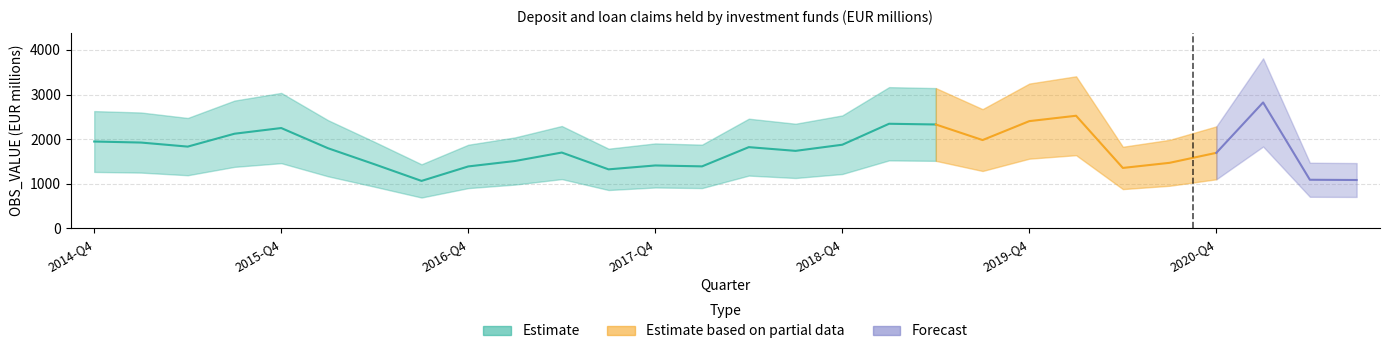

How many points are lower than both their immediate neighbors (excluding endpoints)?

7